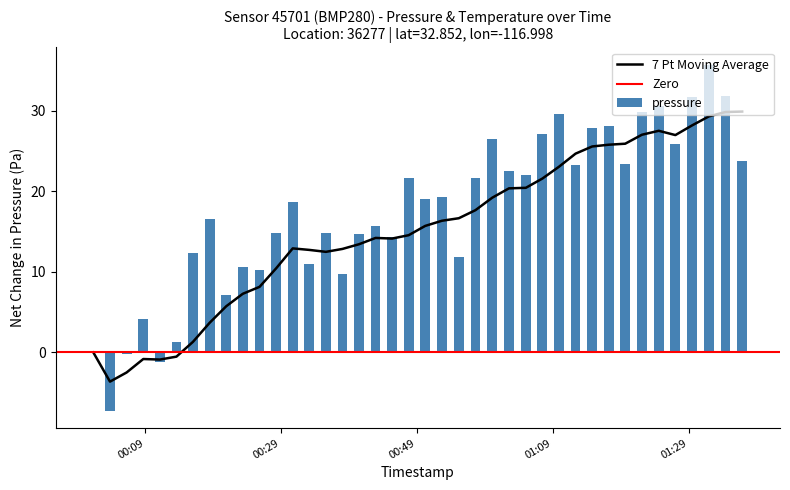

How many values exceed 19?

20